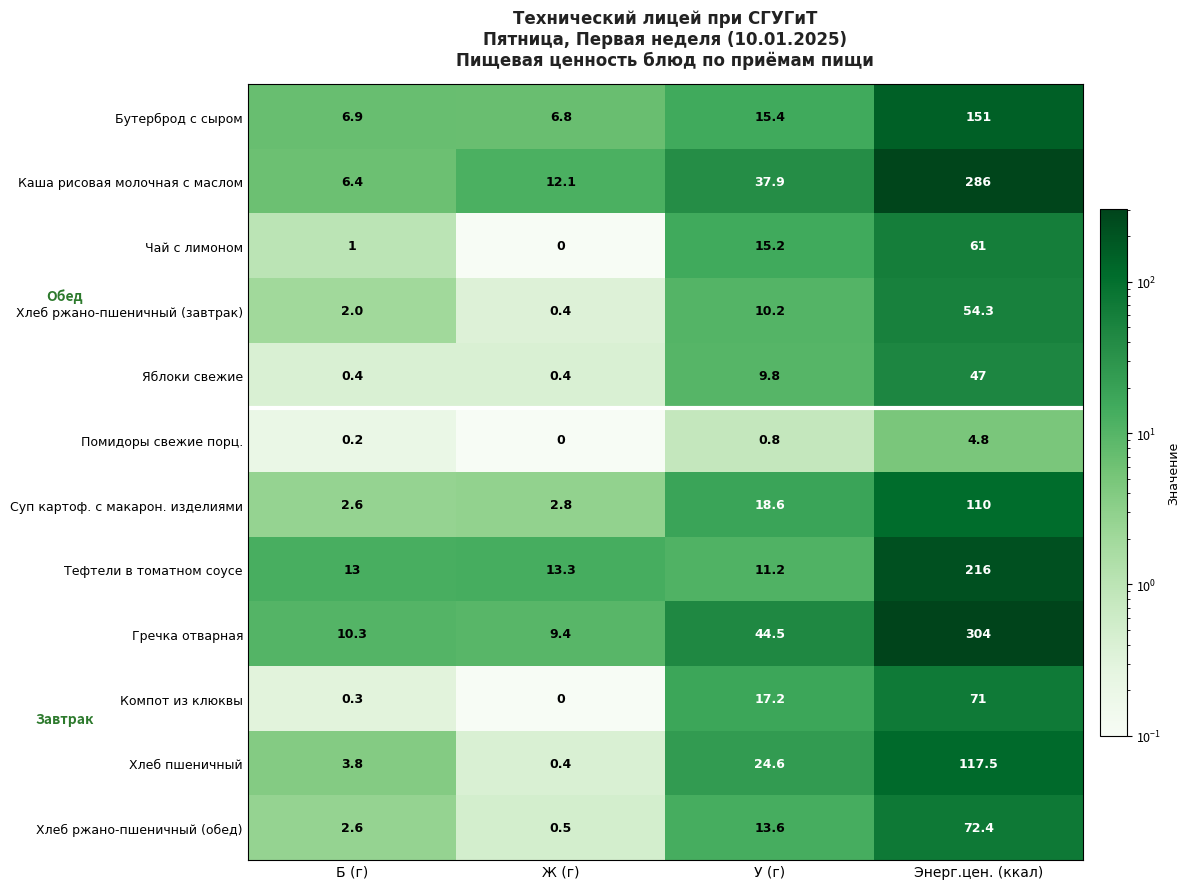

What is the maximum value shown in the chart?

304.0